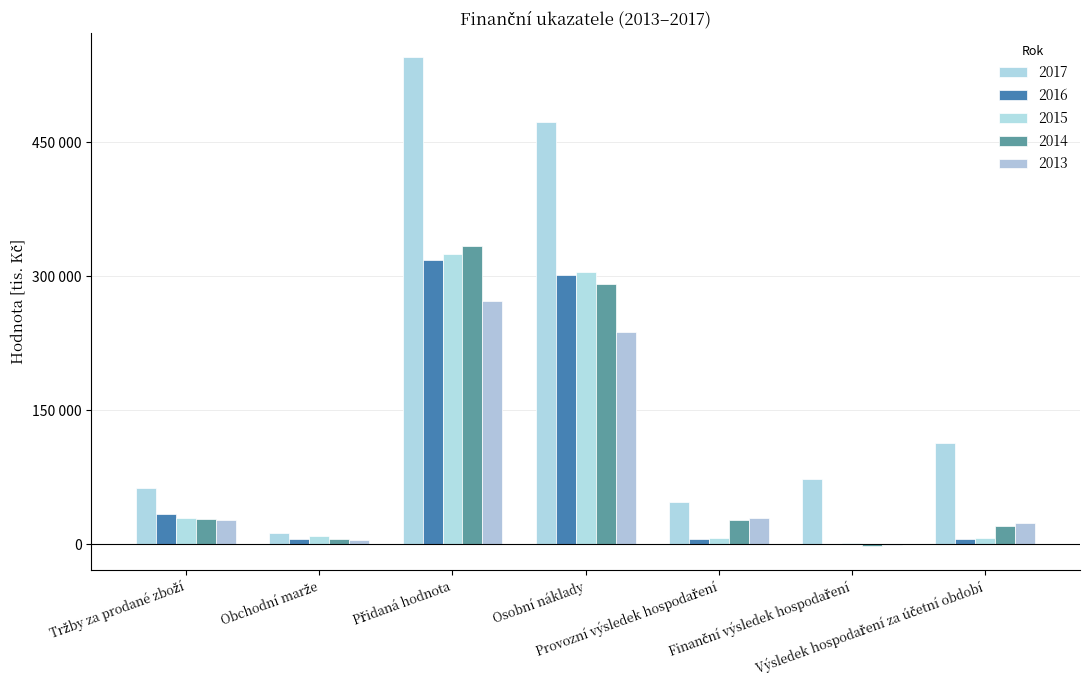

Is it true that 2016 equals 22252 at Tržby za prodané zboží?

False